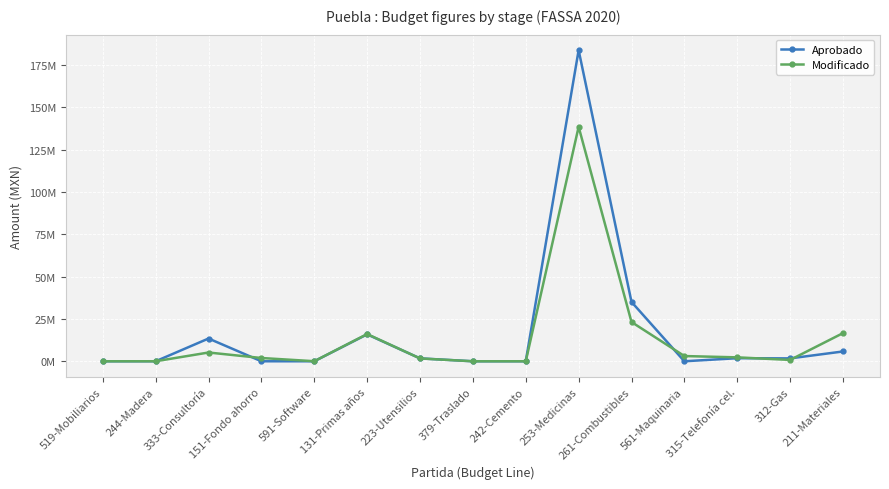

What is the value of the Aprobado point at the 2nd from the left?

13215.0